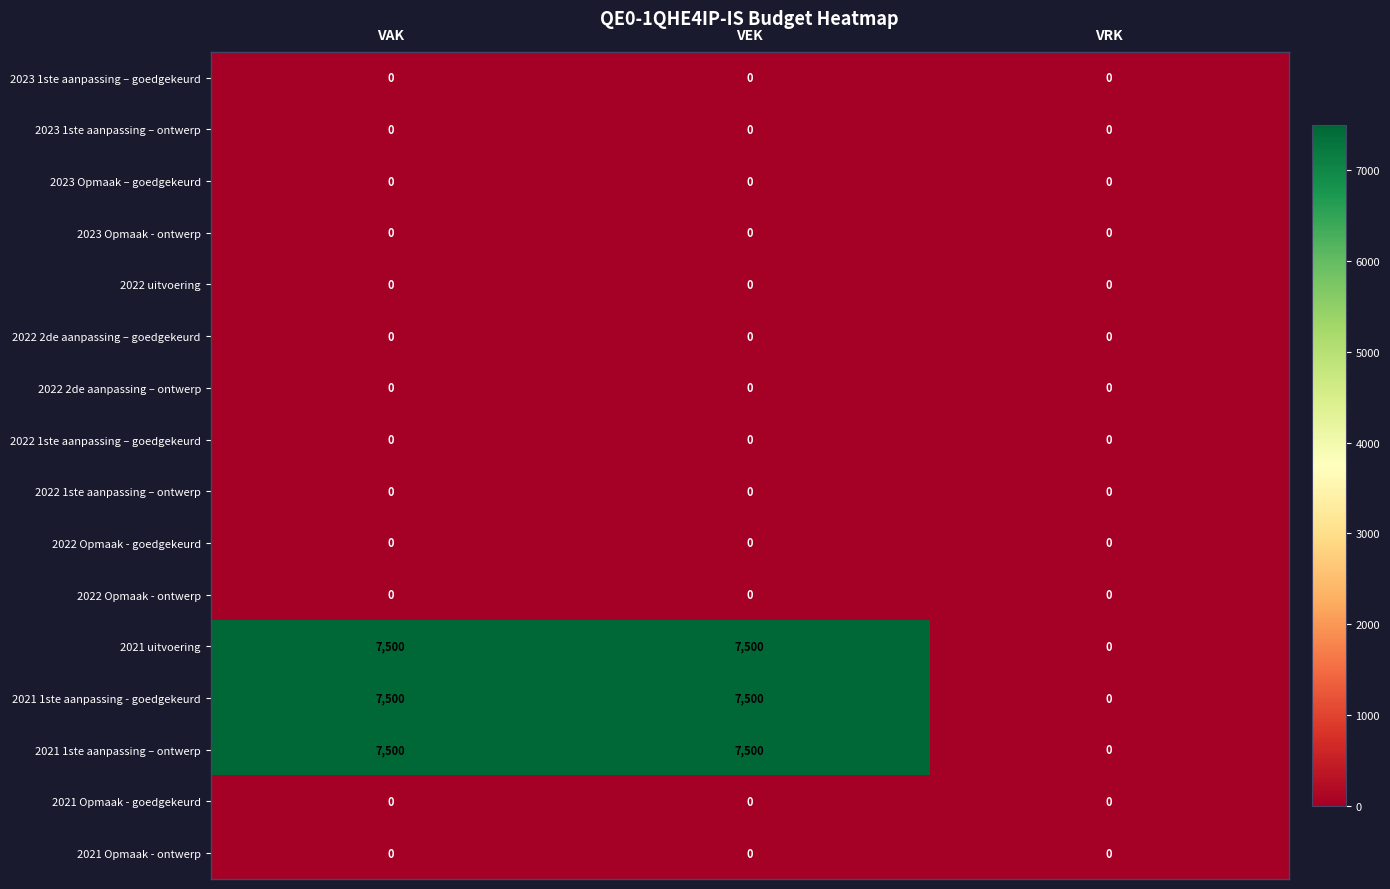

The value of 2022 2de aanpassing – ontwerp at VRK is 0. True or false?

True